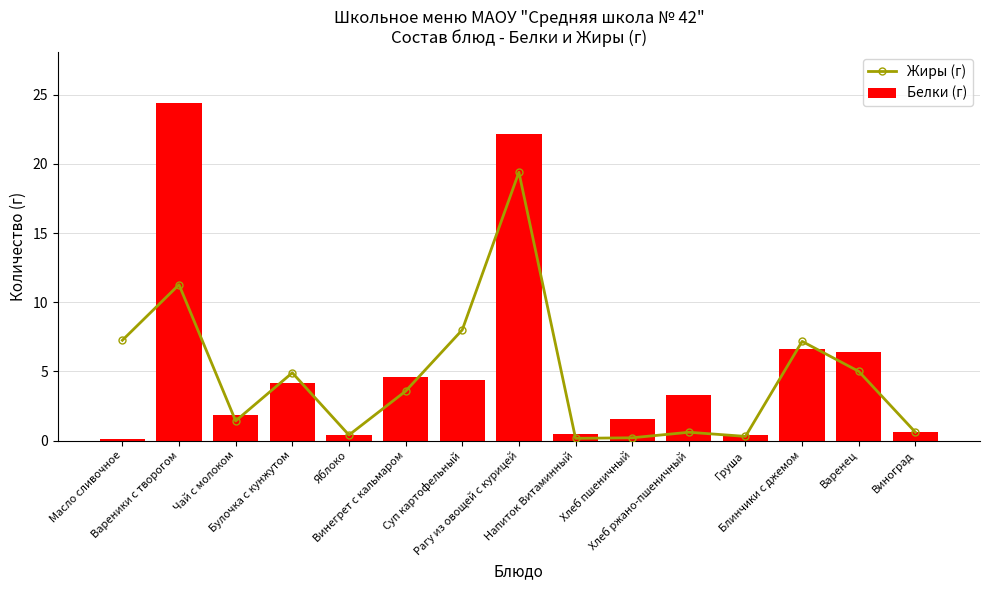

Are the bars grouped side by side (vs. stacked)?

Yes